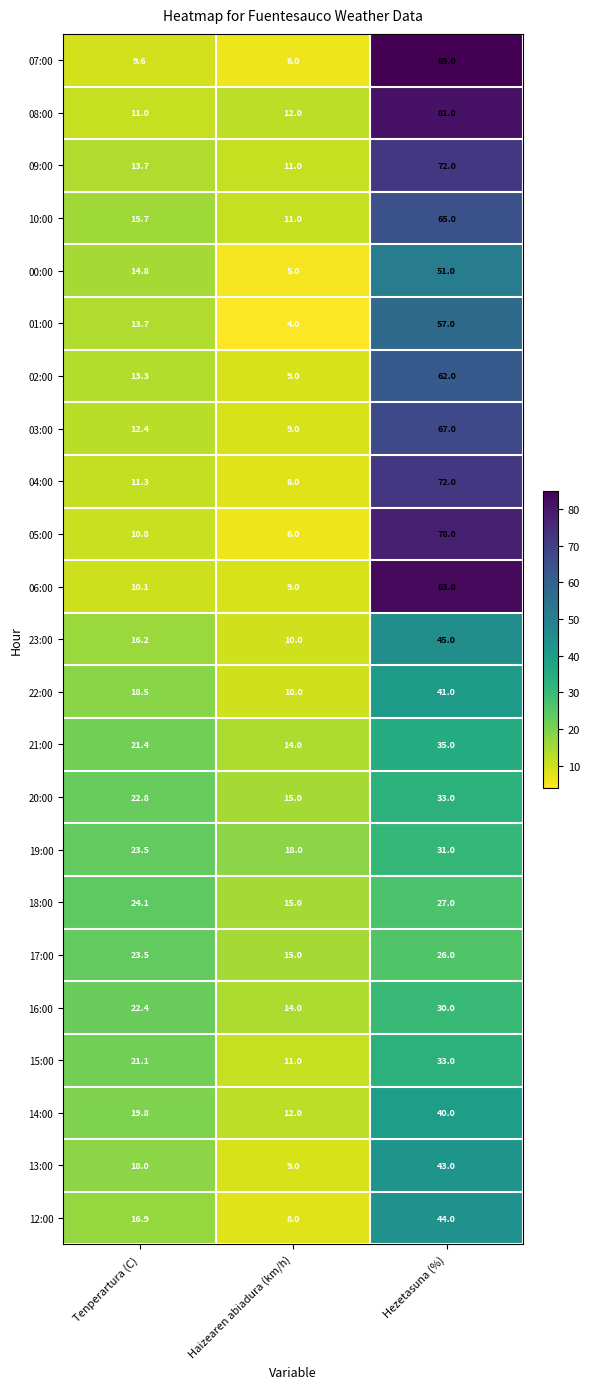

Which series has the largest total across all categories?

08:00